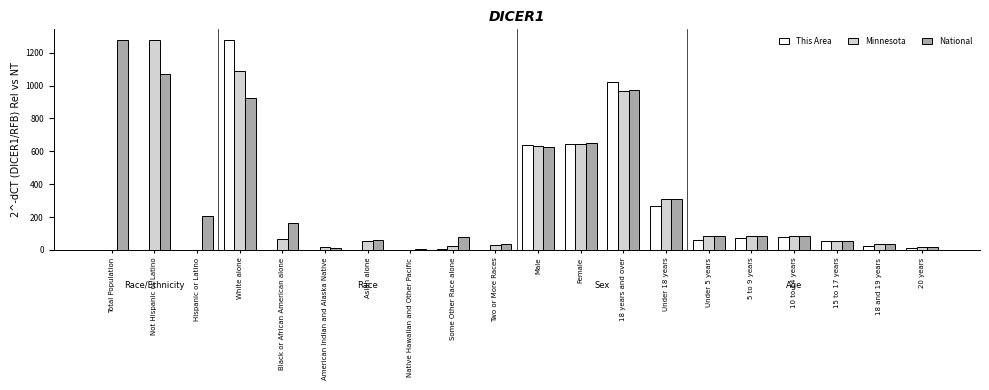

What is the maximum value for Minnesota?

1279.0